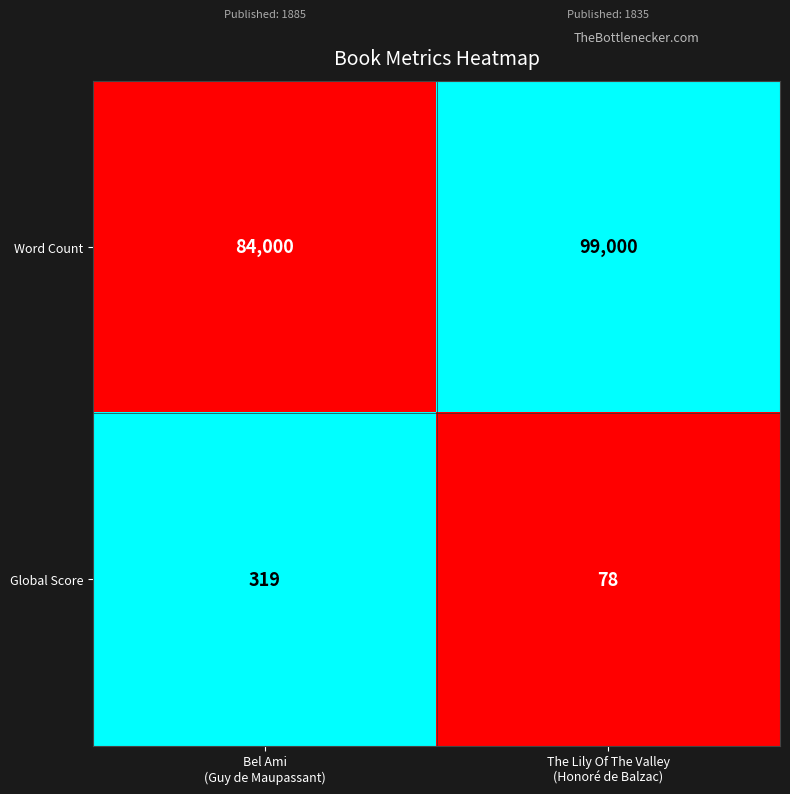

At Bel Ami
(Guy de Maupassant), list the series in order from largest to smallest.

Word Count, Global Score